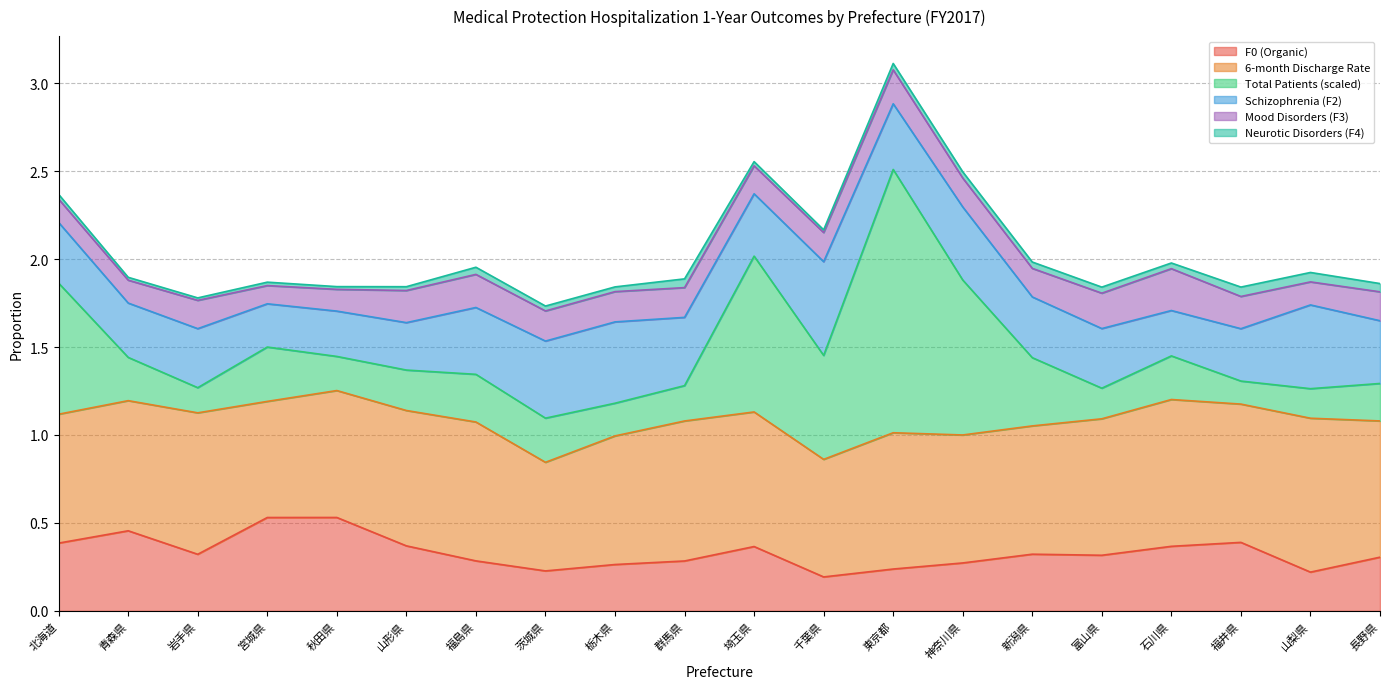

How many intersections are there between Total Patients (scaled) and Mood Disorders (F3)?

6